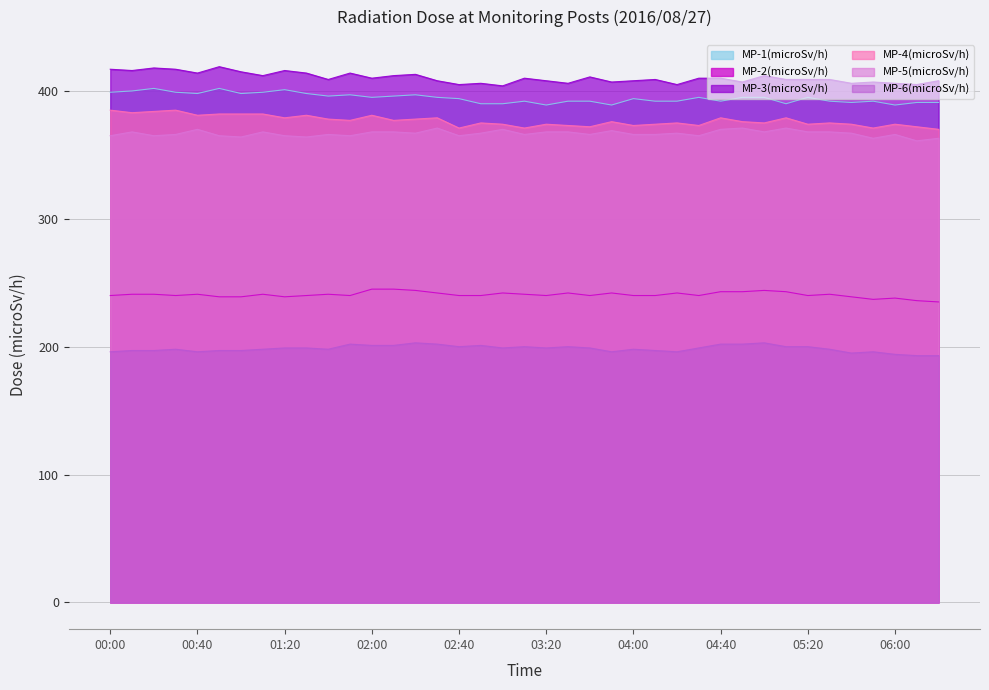

True or false: MP-1(microSv/h) and MP-5(microSv/h) intersect in this chart.

False